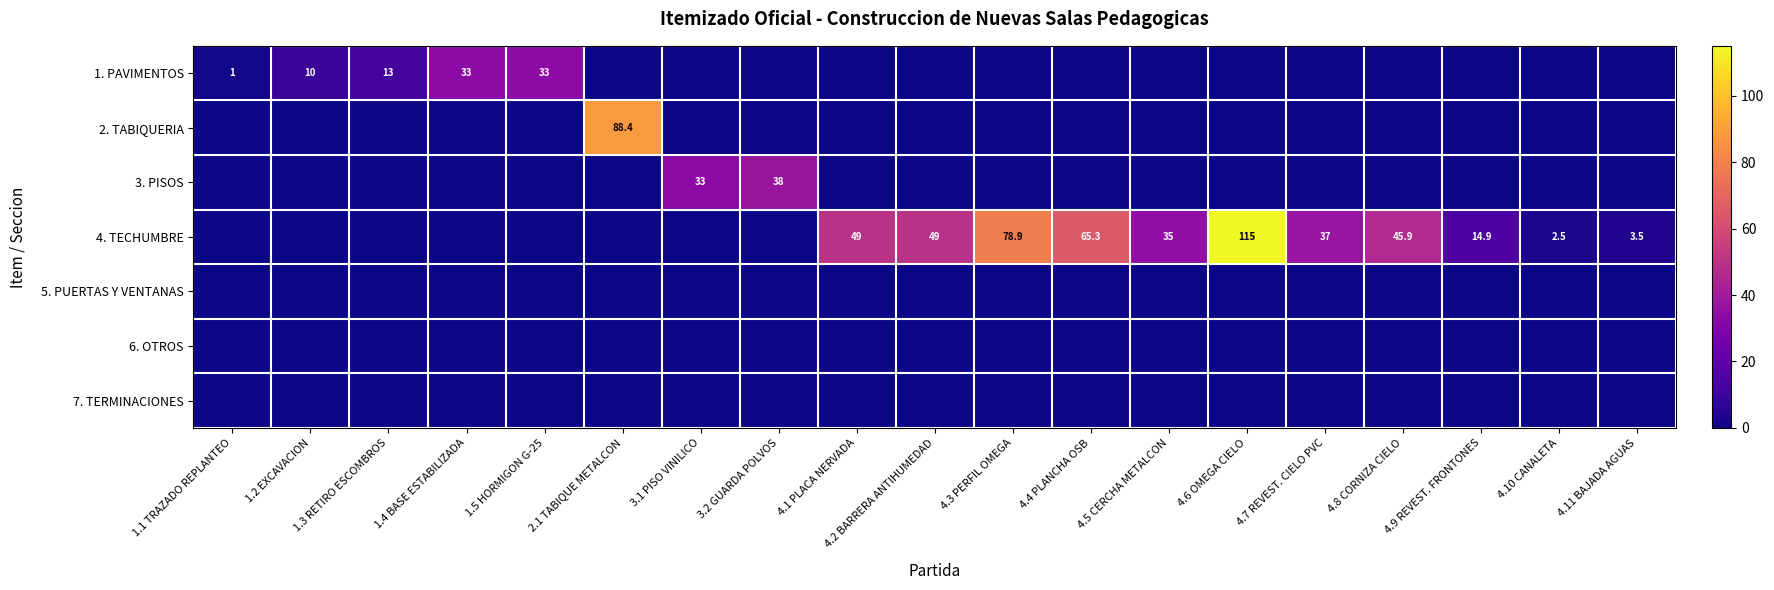

List the labels in order of 3. PISOS value, largest first.

3.2 GUARDA POLVOS, 3.1 PISO VINILICO, 1.1 TRAZADO REPLANTEO, 1.2 EXCAVACION, 1.3 RETIRO ESCOMBROS, 1.4 BASE ESTABILIZADA, 1.5 HORMIGON G-25, 2.1 TABIQUE METALCON, 4.1 PLACA NERVADA, 4.2 BARRERA ANTIHUMEDAD, 4.3 PERFIL OMEGA, 4.4 PLANCHA OSB, 4.5 CERCHA METALCON, 4.6 OMEGA CIELO, 4.7 REVEST. CIELO PVC, 4.8 CORNIZA CIELO, 4.9 REVEST. FRONTONES, 4.10 CANALETA, 4.11 BAJADA AGUAS